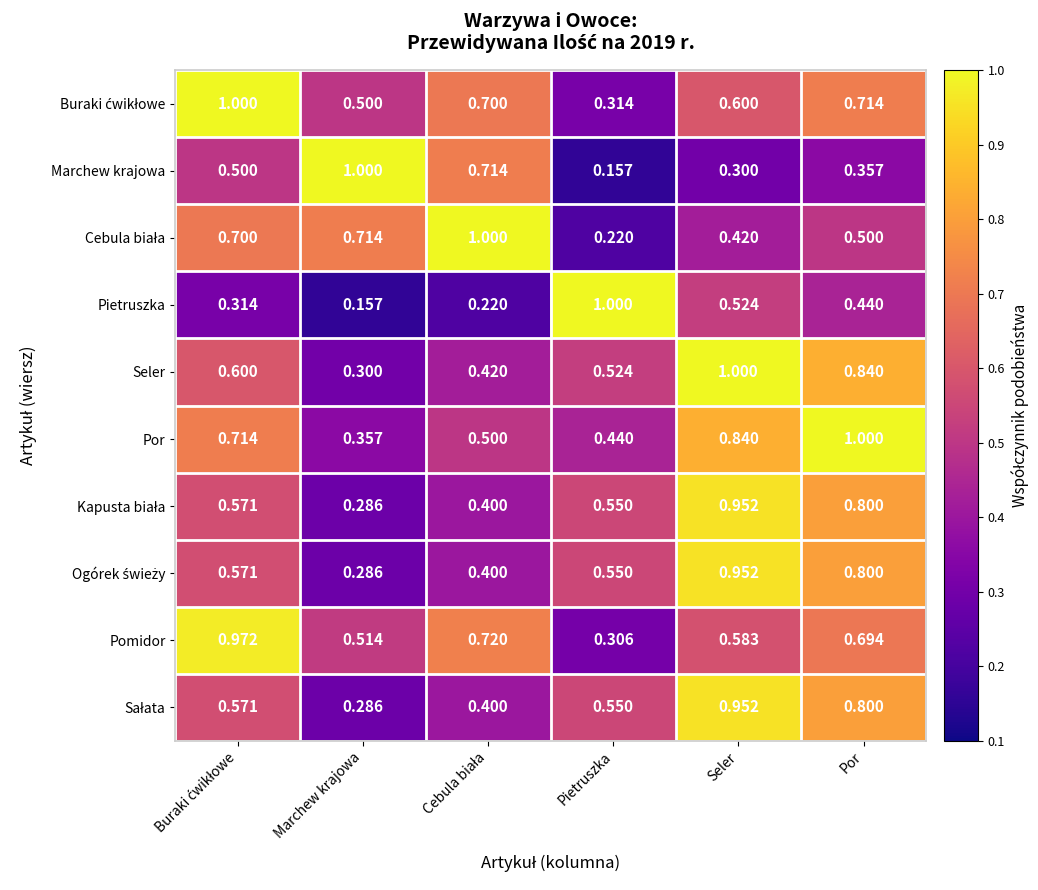

Which series has the largest total across all categories?

Por